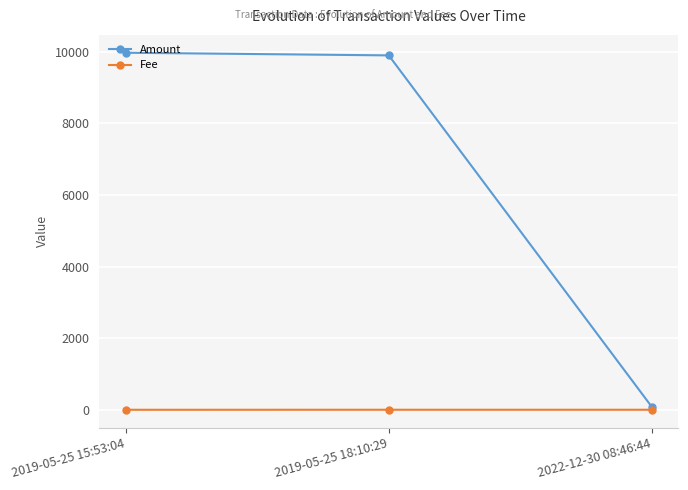

Is the value of Amount at 2019-05-25 18:10:29 greater than the value of Fee at 2019-05-25 18:10:29?

Yes